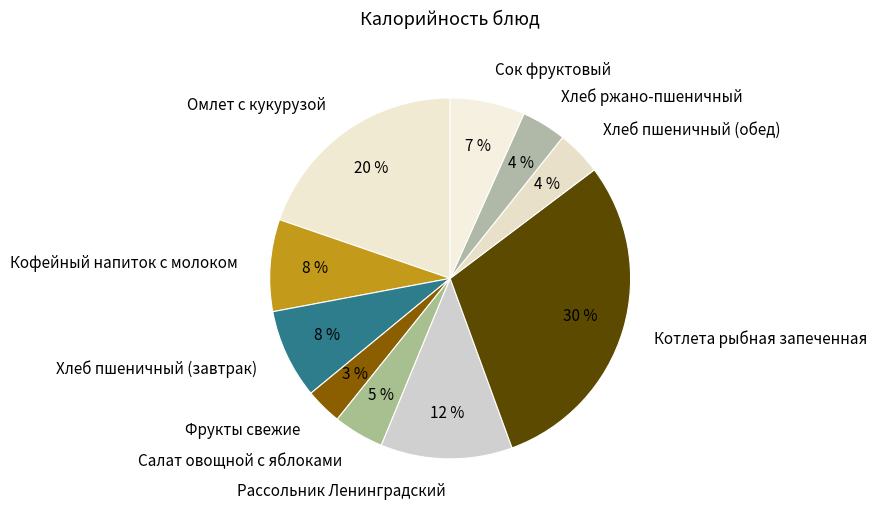

Between Хлеб пшеничный (завтрак) and Хлеб пшеничный (обед), which is larger?

Хлеб пшеничный (завтрак)